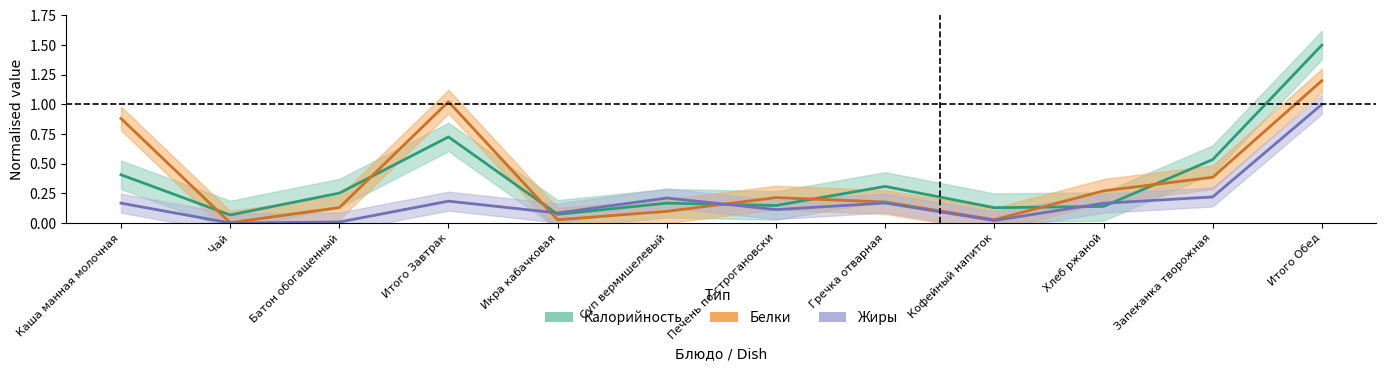

What is the spread (max minus min) of values at Чай?

0.1